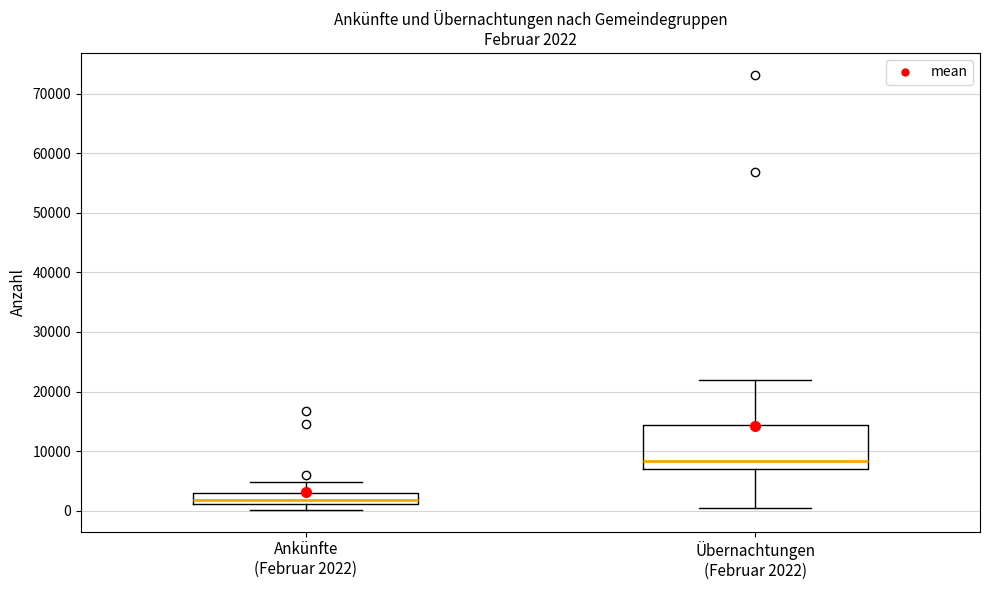

Which box is the tallest, from its lower edge to its upper edge?

Übernachtungen (Februar 2022)